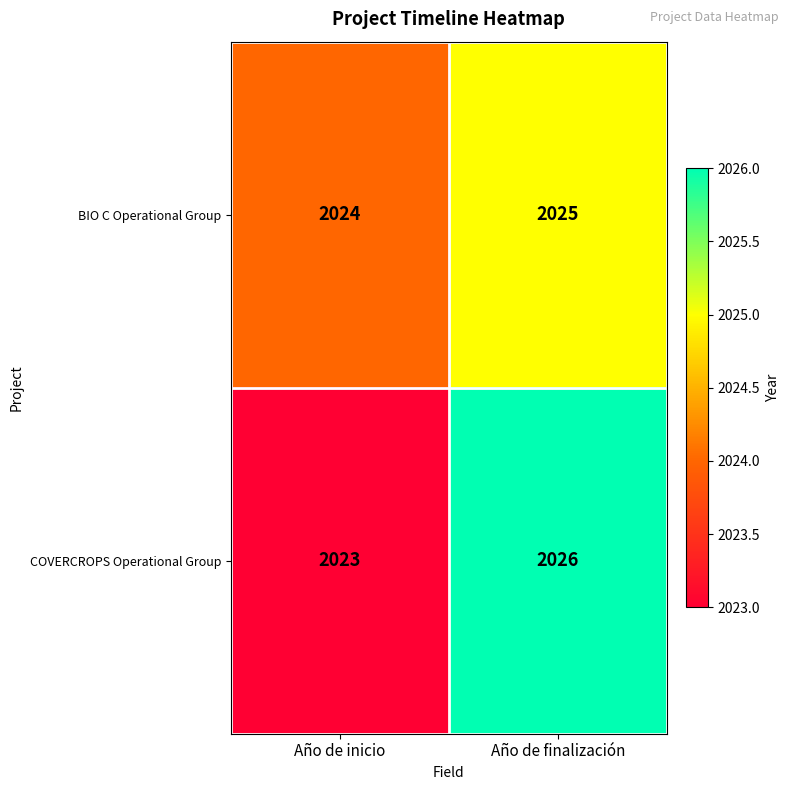

At how many categories does at least one series exceed 2023?

2